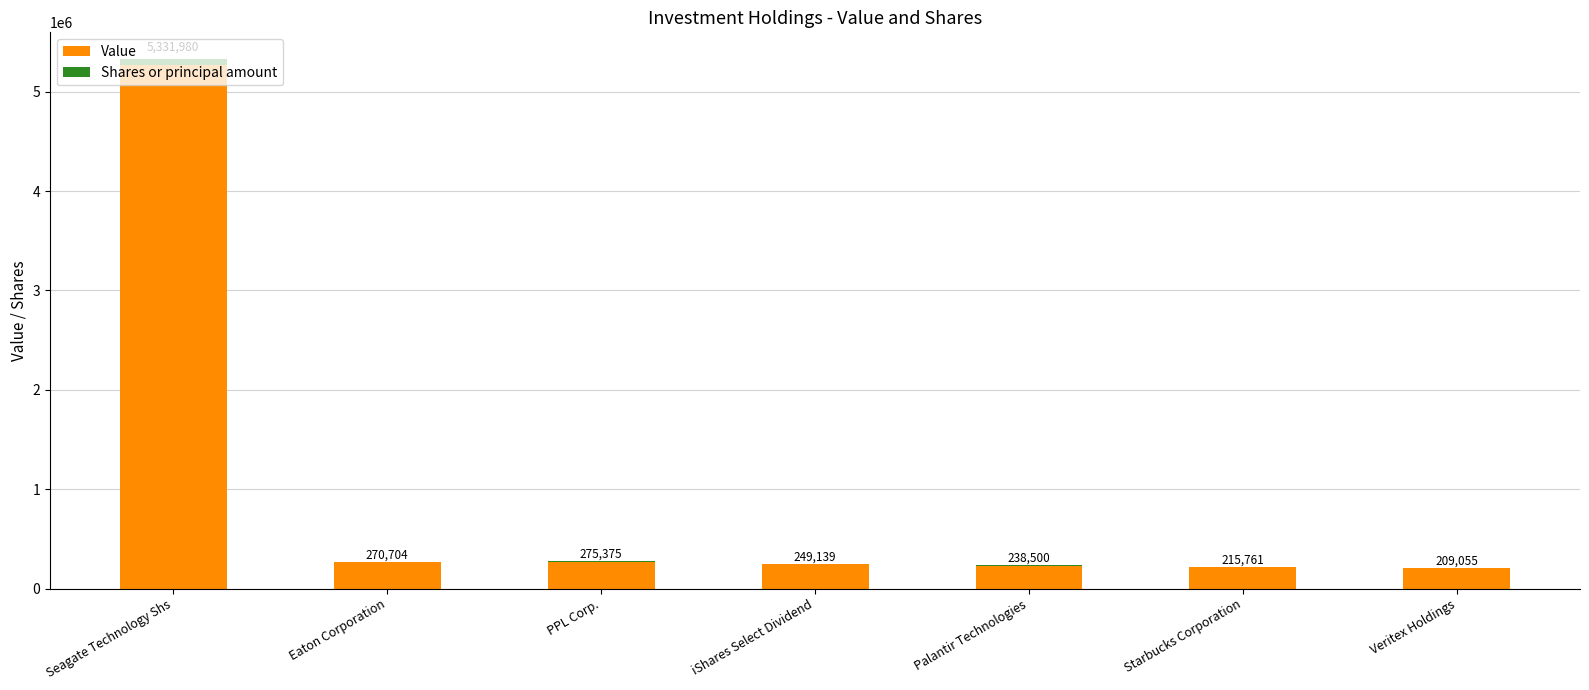

What is the average value of the Value series?

957000